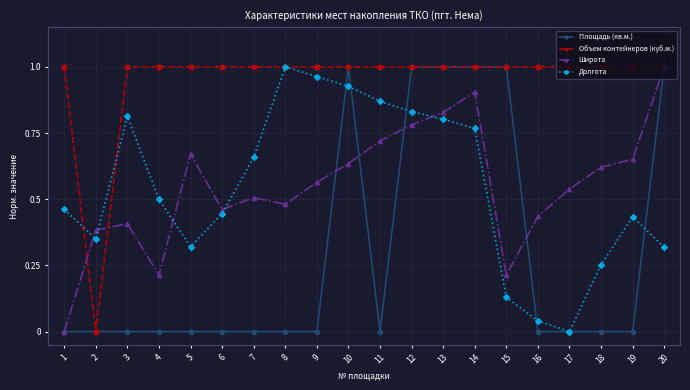

The Объем контейнеров (куб.м.) series shows 1.0 at 10. True or false?

True